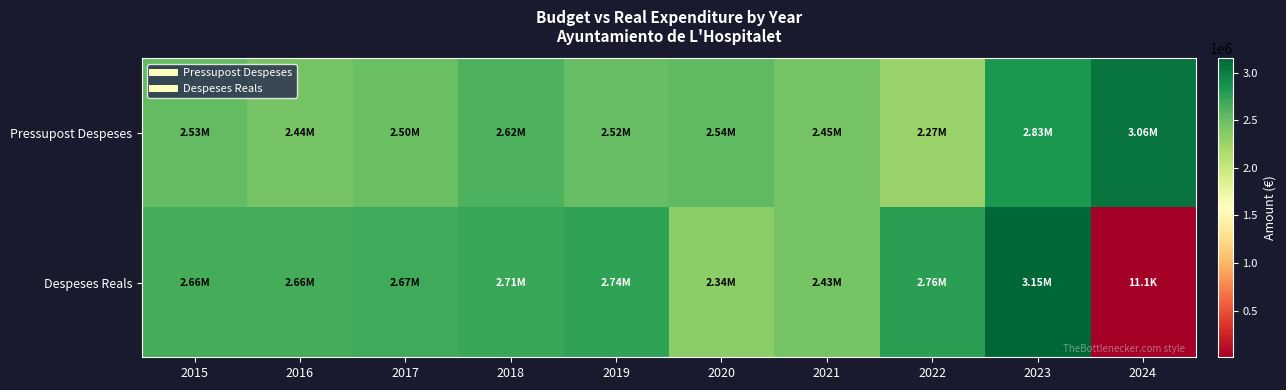

Reading right to left, list all the values displayed in this chart.

Pressupost Despeses: 2024=3063614.4	2023=2827233.8	2022=2274906.7	2021=2448802.6	2020=2543417.9	2019=2520875.8	2018=2616990.4	2017=2499655.6	2016=2439541.2	2015=2530490.1
Despeses Reals: 2024=11137.9	2023=3150328.6	2022=2757966.2	2021=2432911.8	2020=2336261.0	2019=2741859.3	2018=2707998.1	2017=2674762.8	2016=2657503.8	2015=2659119.9